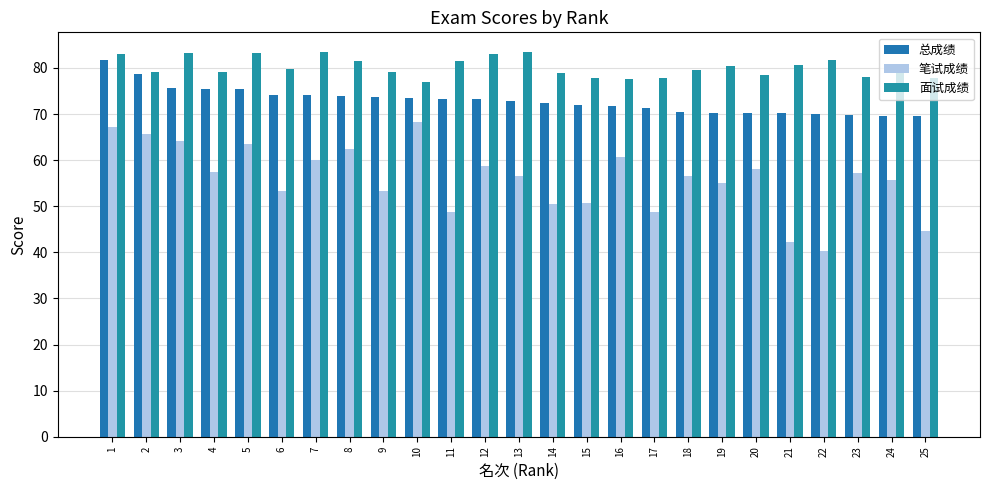

What is the average value of the 笔试成绩 series?

56.0